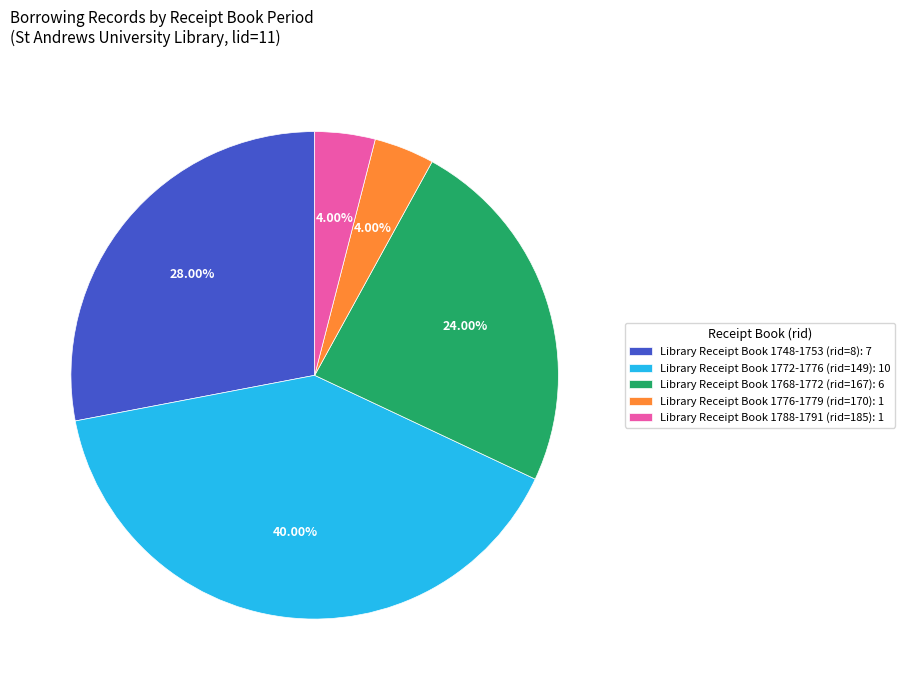

Approximately how many times larger is the value at Library Receipt Book 1788-1791 (rid=185): 1 compared to Library Receipt Book 1776-1779 (rid=170): 1?

1.0